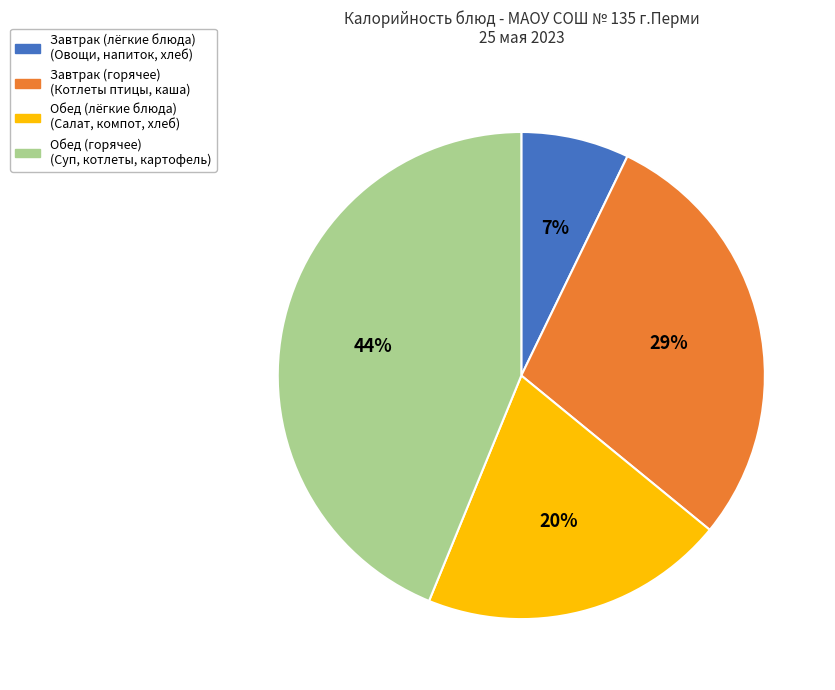

To the nearest percent, what is the difference between the largest and smallest slice percentages?

37%